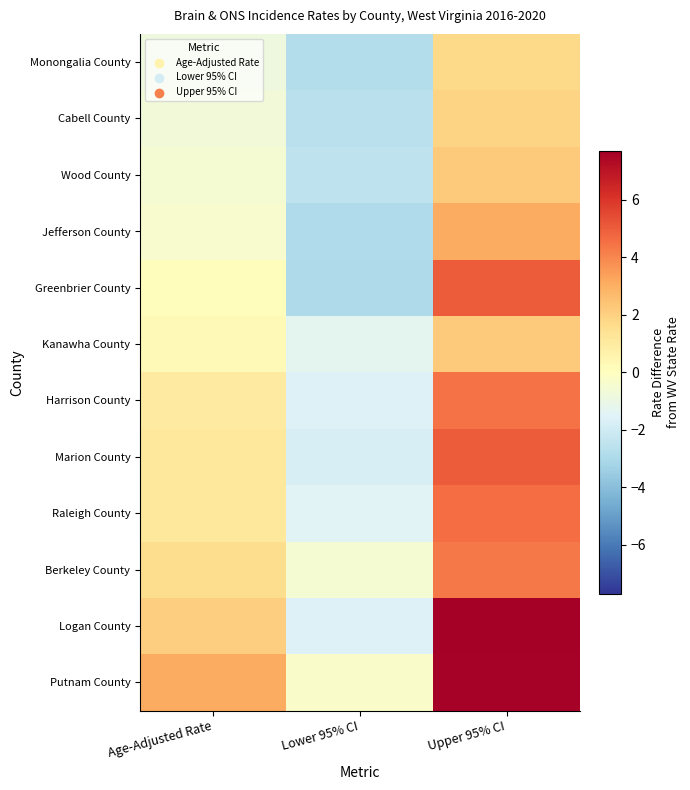

Rank the series by their maximum value, from highest to lowest.

Logan County, Putnam County, Greenbrier County, Marion County, Raleigh County, Harrison County, Berkeley County, Jefferson County, Wood County, Kanawha County, Cabell County, Monongalia County